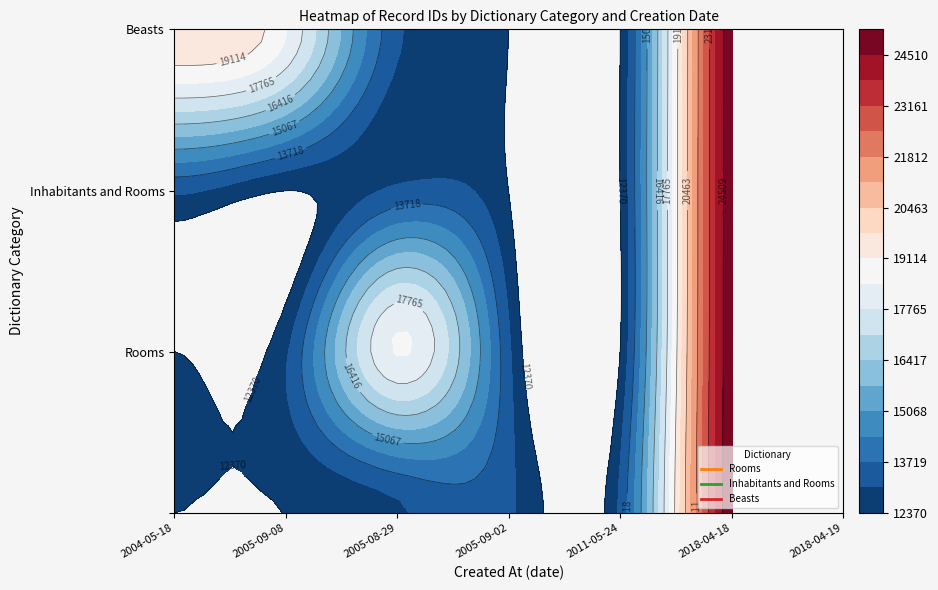

How many data points does each series have?

7